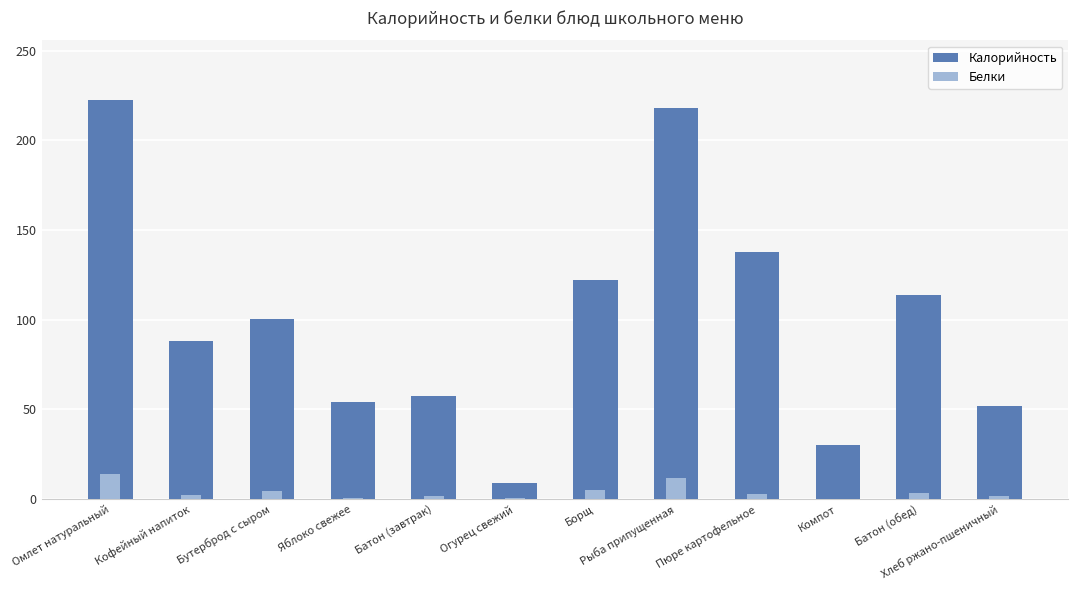

How many categories are shown in the chart?

12